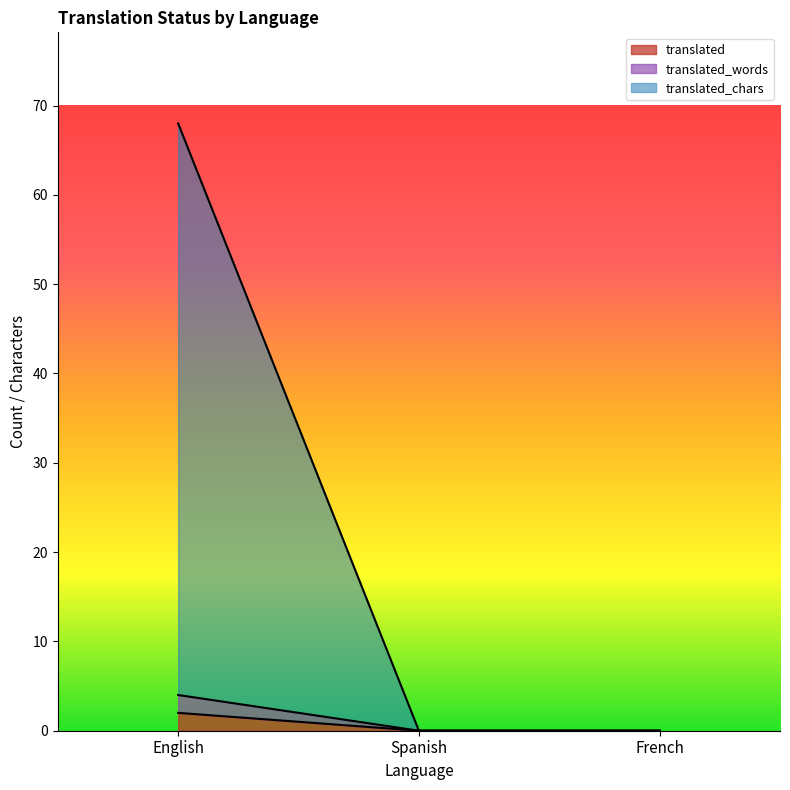

Is it true that translated_words equals 2 at Spanish?

False